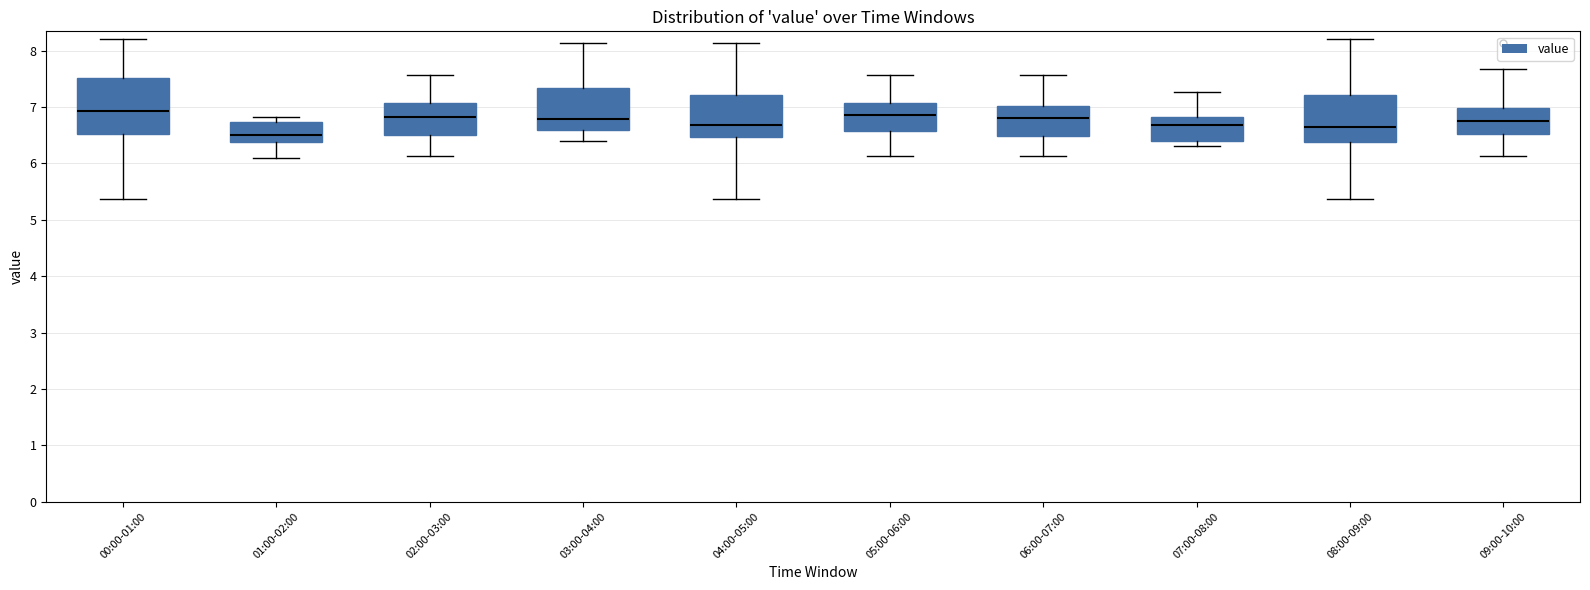

Which box is the tallest, from its lower edge to its upper edge?

00:00-01:00